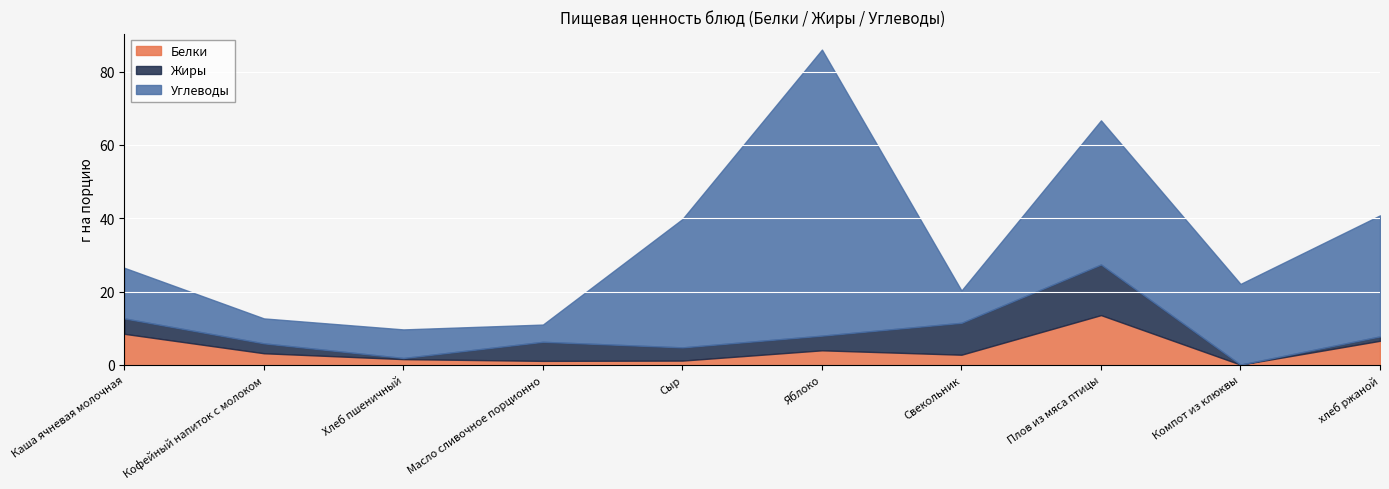

How many series are shown in this chart?

3